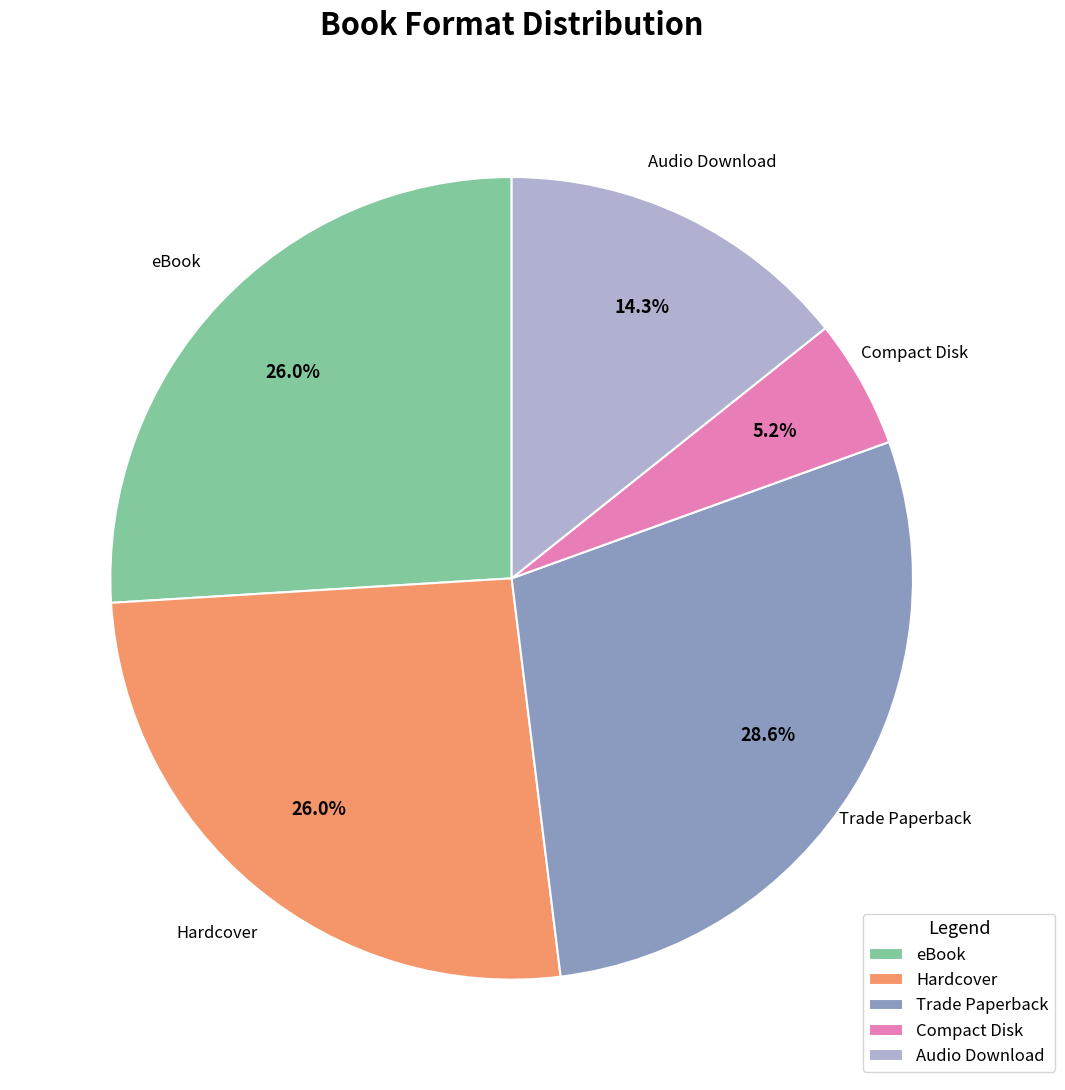

Is it true that Hardcover is 26% of the pie?

True